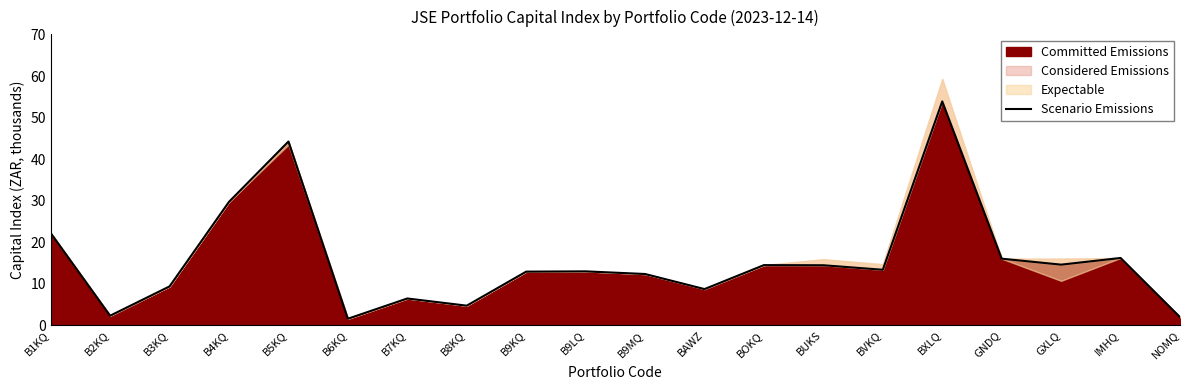

How many data points does each series have?

20